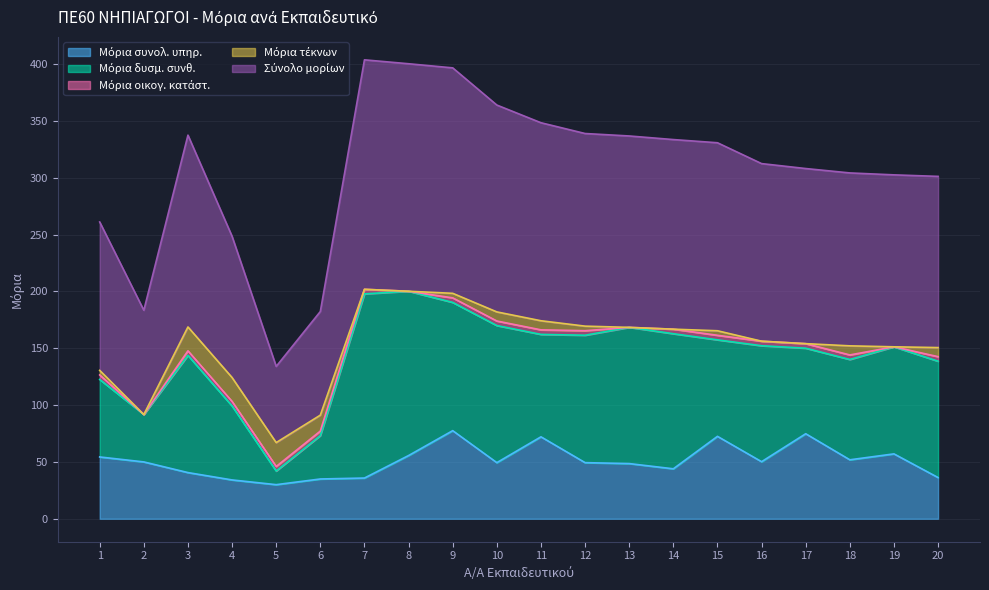

List the labels in order of Σύνολο μορίων value, smallest first.

5, 6, 2, 4, 1, 20, 19, 18, 17, 16, 15, 14, 13, 3, 12, 11, 10, 9, 8, 7